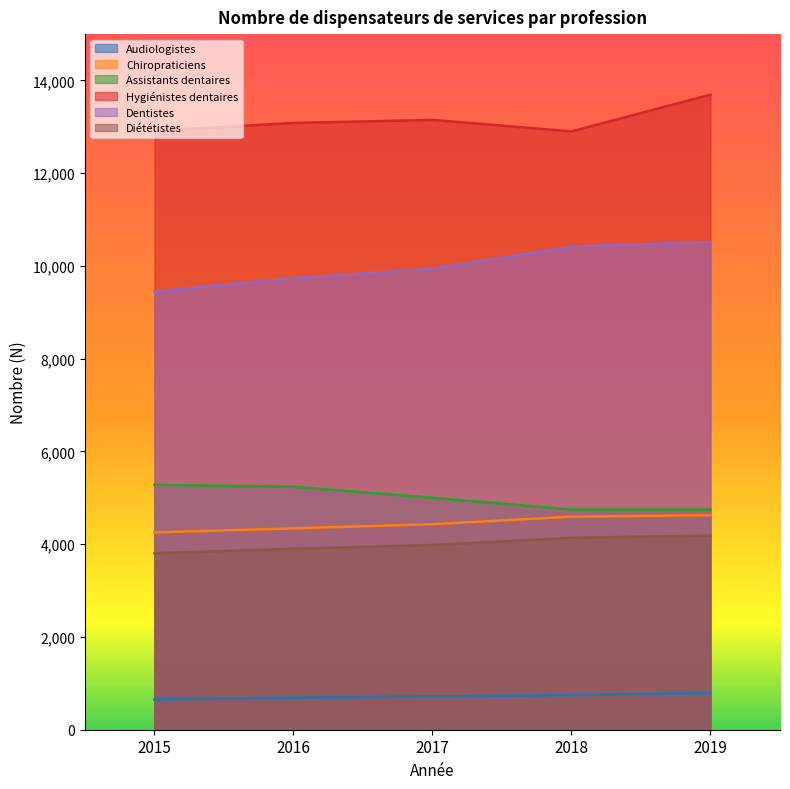

What is the value of the Audiologistes point at the 5th from the left?

789